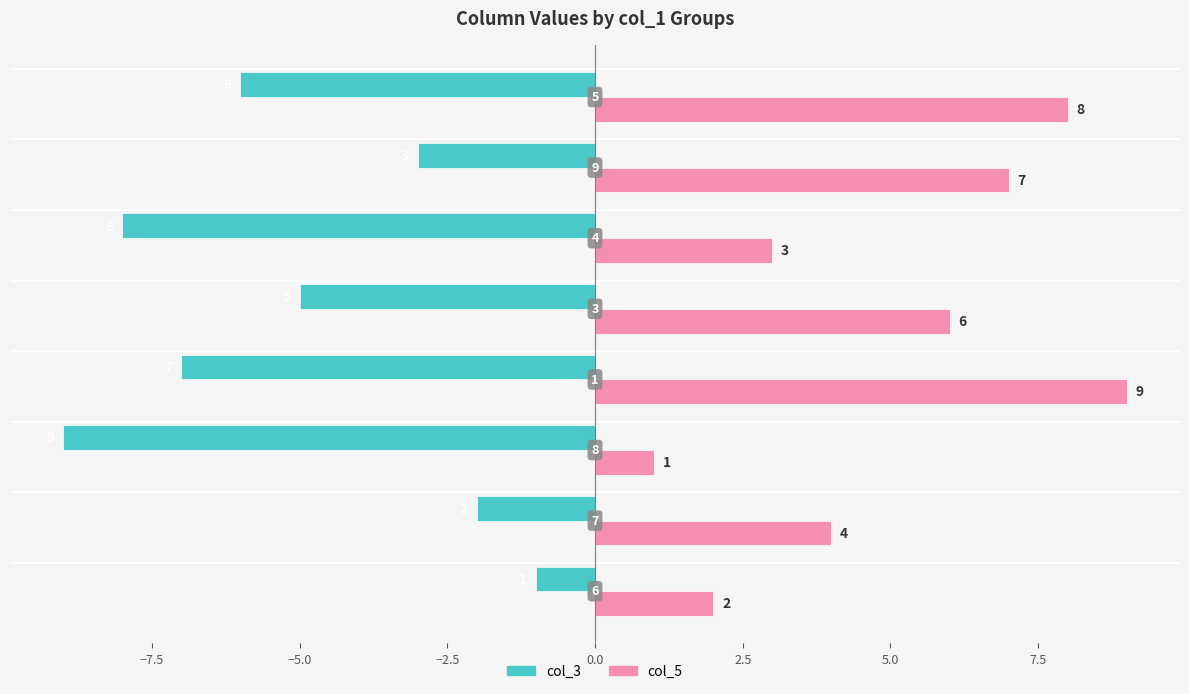

Which series has the largest total across all categories?

col_5